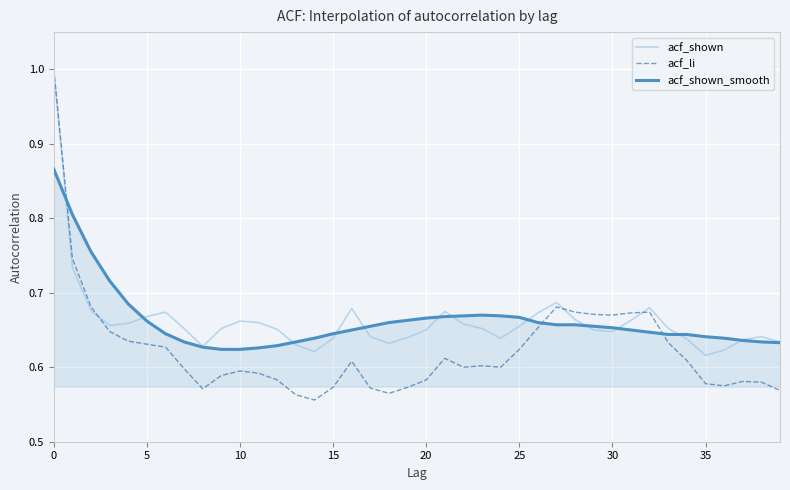

Which series ends up on top after the final intersection of acf_shown_smooth and acf_li?

acf_shown_smooth